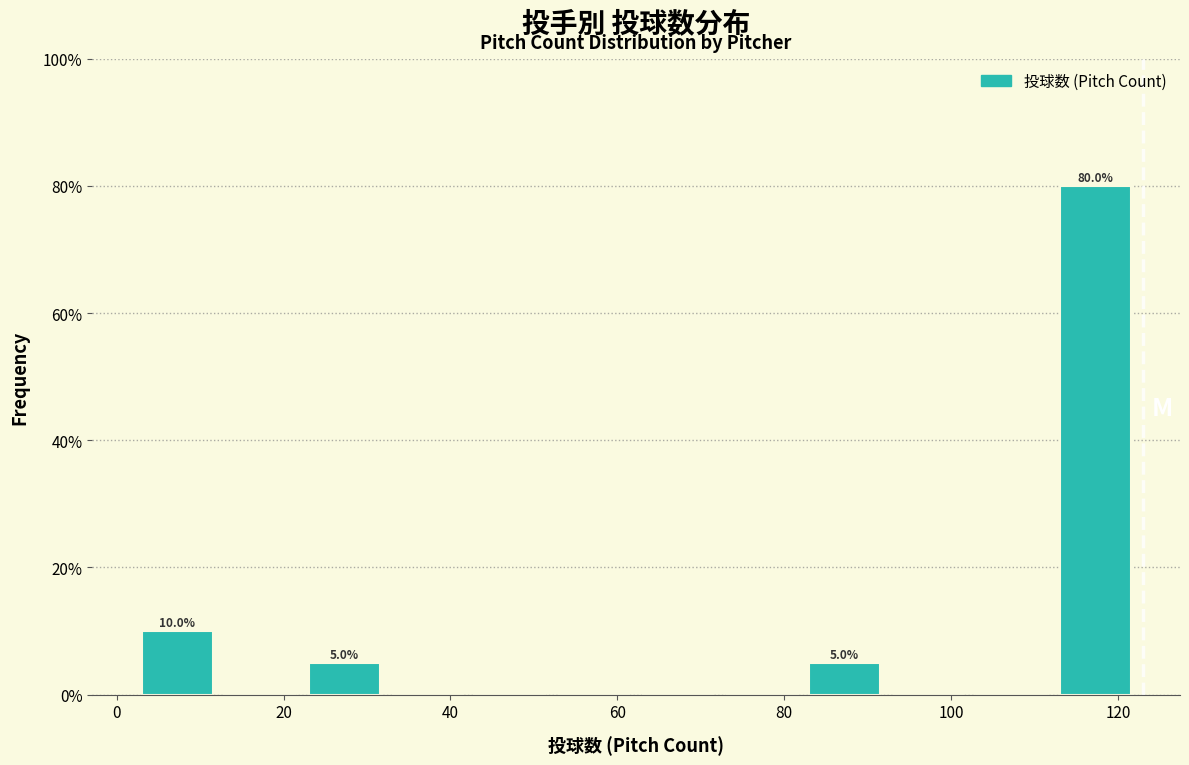

Which range on the x-axis has the tallest bar?

113 to 123